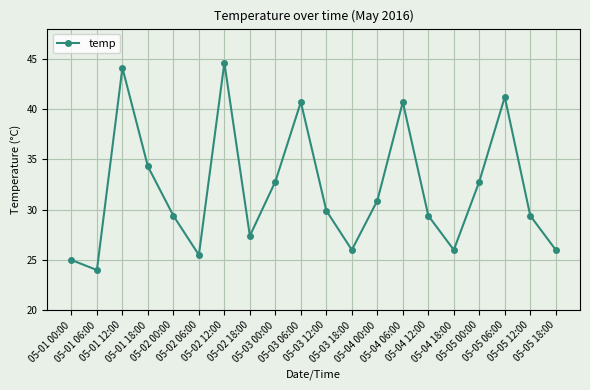

How many interior local valleys (lower than both neighbors) does the data have?

5